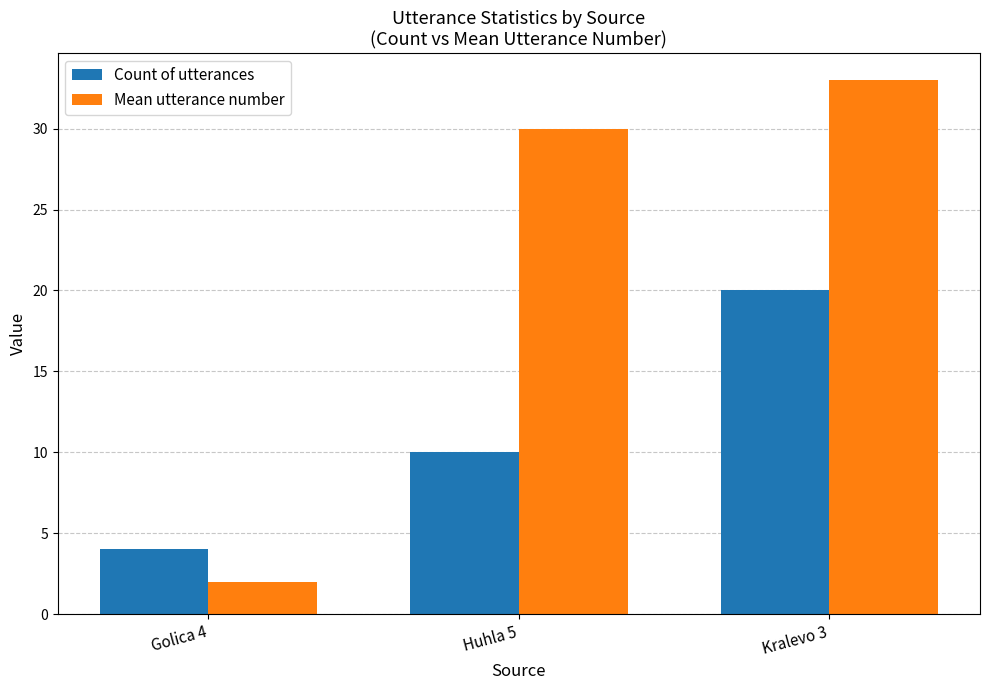

Is the value of Mean utterance number at Kralevo 3 greater than the value of Count of utterances at Huhla 5?

Yes